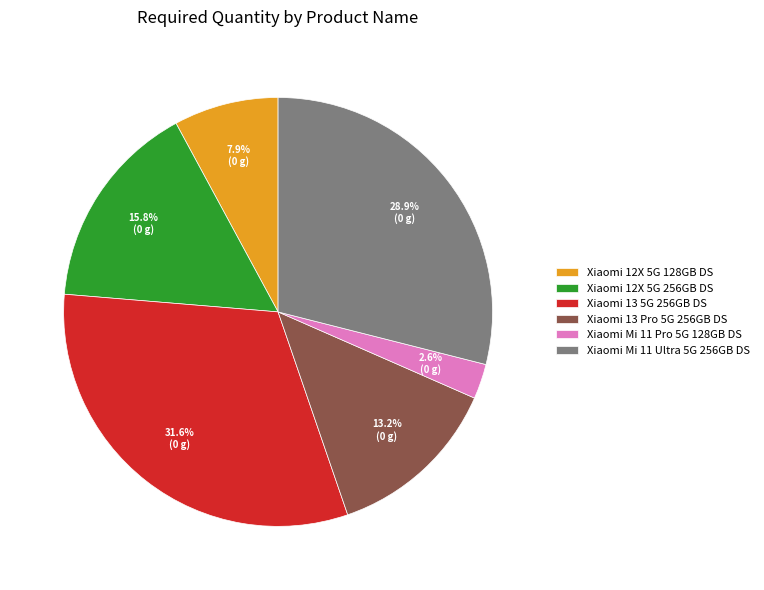

Which has a higher value, Xiaomi 12X 5G 128GB DS or Xiaomi 12X 5G 256GB DS?

Xiaomi 12X 5G 256GB DS